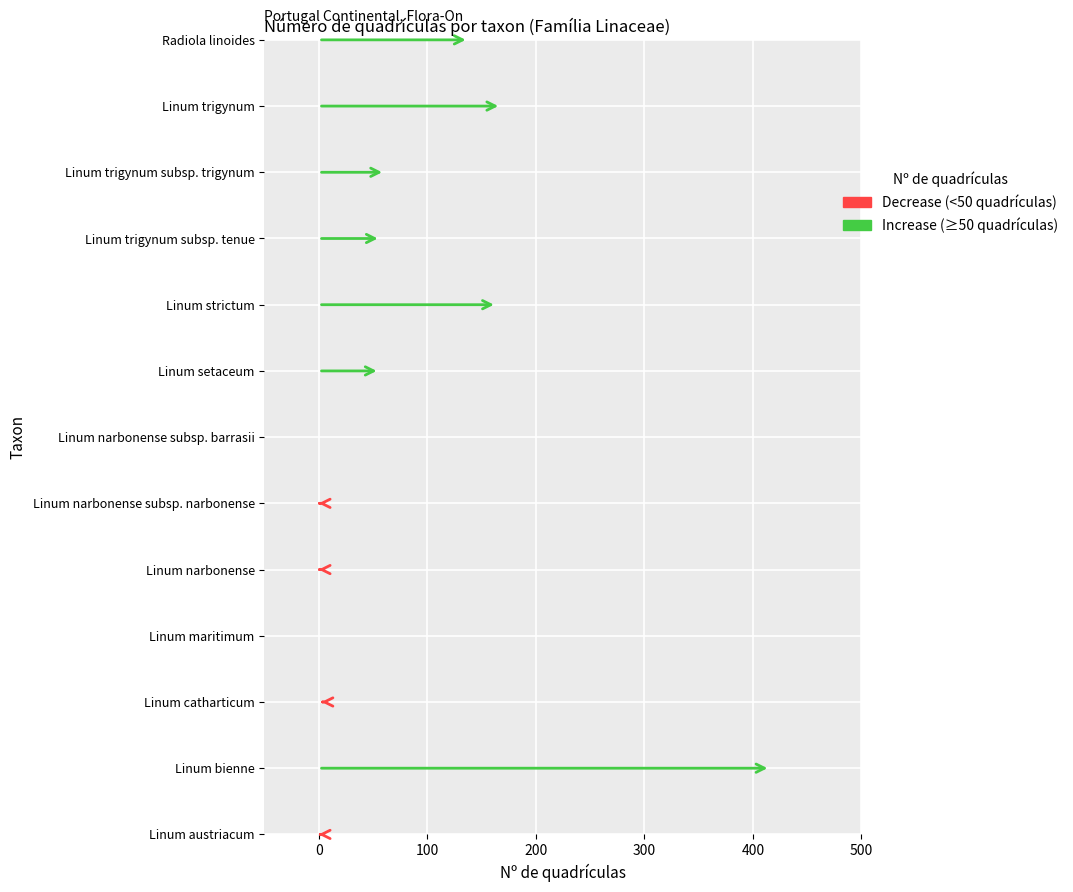

Reading right to left, extract all data points from this chart.

Radiola linoides=138	Linum trigynum=168	Linum trigynum subsp. trigynum=61	Linum trigynum subsp. tenue=57	Linum strictum=164	Linum setaceum=56	Linum narbonense subsp. barrasii=0	Linum narbonense subsp. narbonense=1	Linum narbonense=1	Linum maritimum=0	Linum catharticum=4	Linum bienne=416	Linum austriacum=2